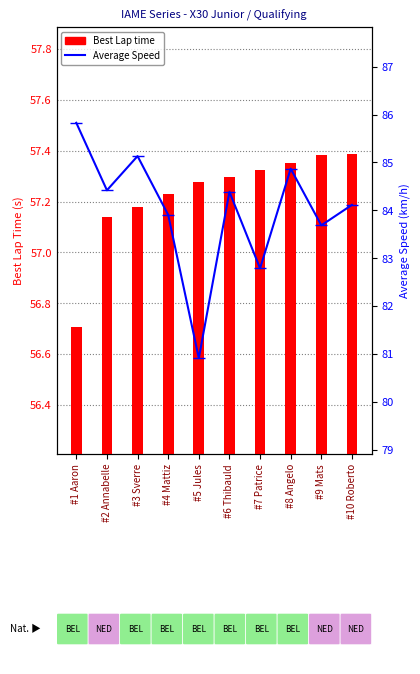

Reading right to left, what are all the values shown in this chart?

Best Lap time: 57.4	57.4	57.4	57.3	57.3	57.3	57.2	57.2	57.1	56.7
Average Speed: 84.1	83.7	84.9	82.8	84.4	80.9	83.9	85.1	84.4	85.8